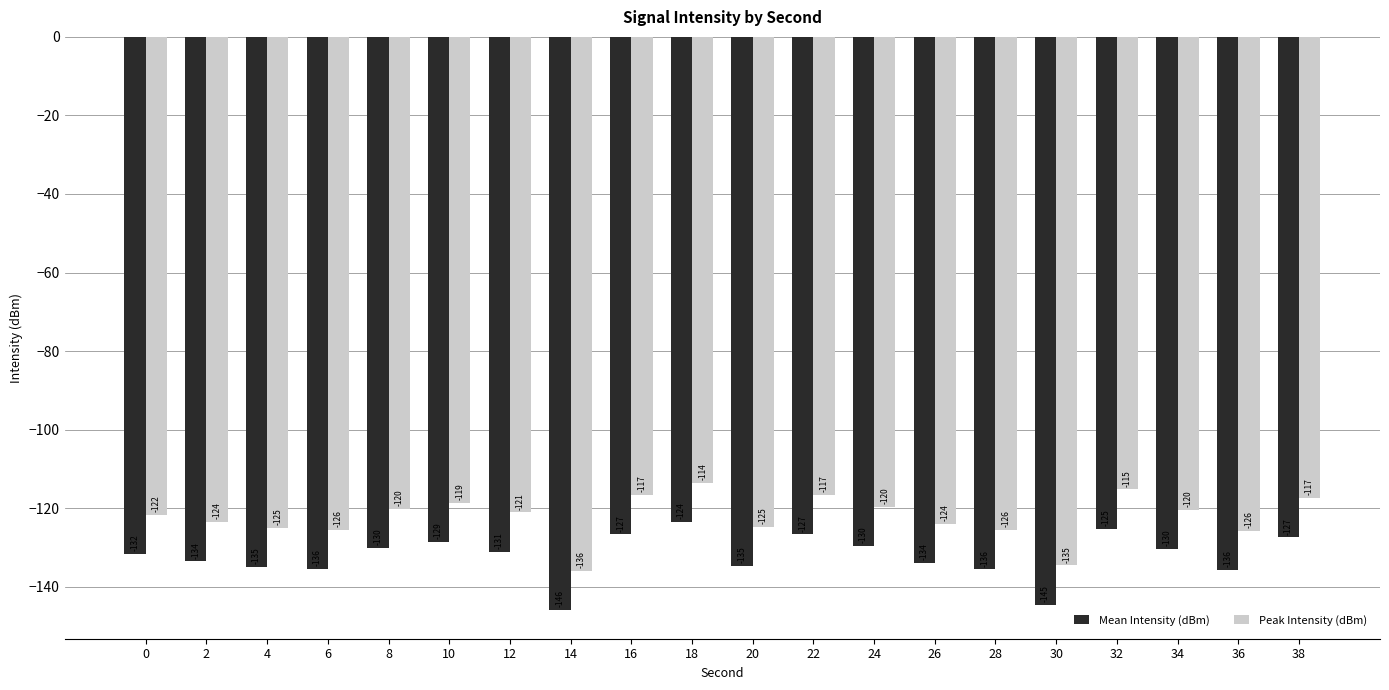

What is the approximate value of Peak Intensity (dBm) at 26?

-124.0